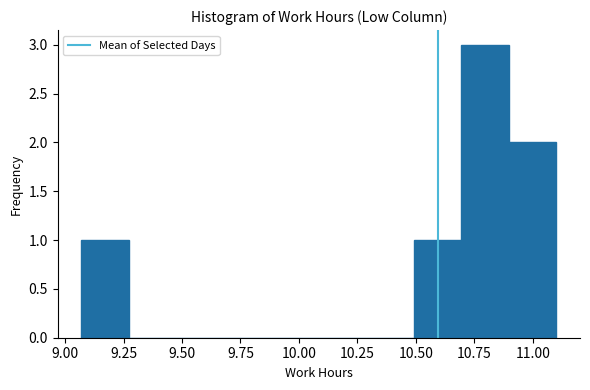

Reading left to right, transcribe this chart: for each bar, give the range it covers on the x-axis and its height. Neither the bar edges nor the heights are printed on the chart, so give them approximately, as read against the axes.

9.05 to 9.25: 1
9.25 to 9.50: 0
9.50 to 9.70: 0
9.70 to 9.90: 0
9.90 to 10.10: 0
10.10 to 10.30: 0
10.30 to 10.50: 0
10.50 to 10.70: 1
10.70 to 10.90: 3
10.90 to 11.10: 2